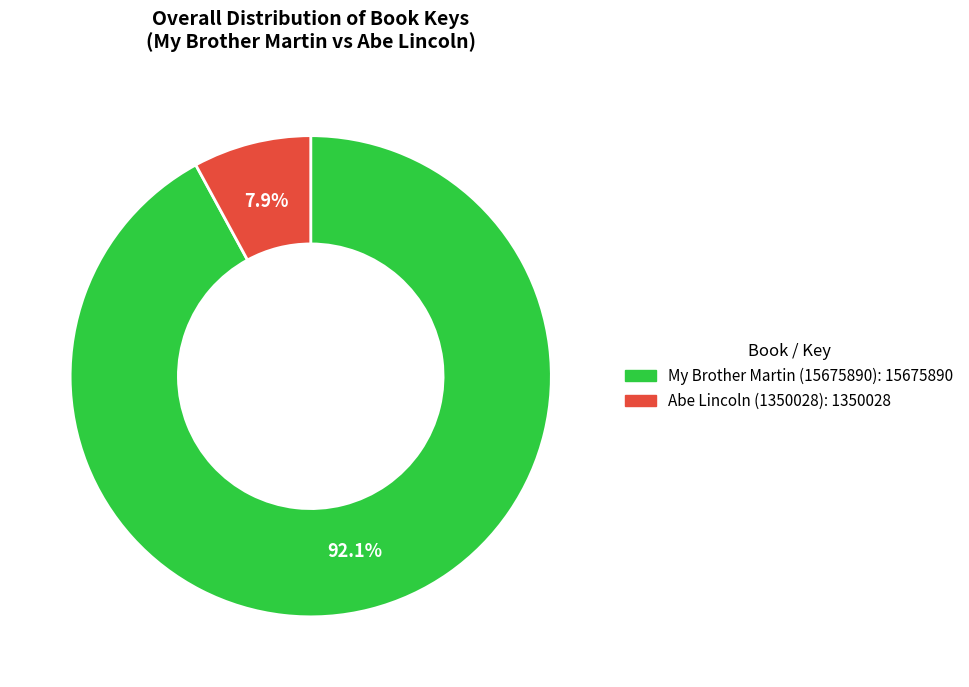

How much of the chart is everything except Abe Lincoln (1350028)?

92.1%